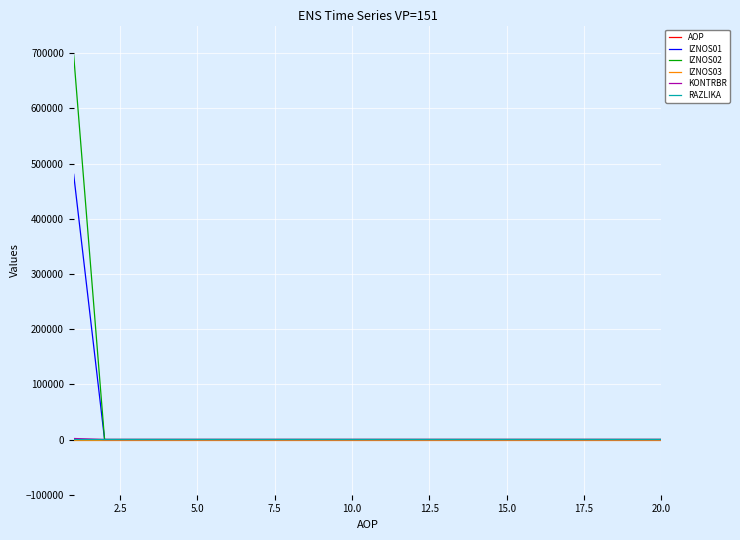

Does the chart have visible grid lines?

Yes